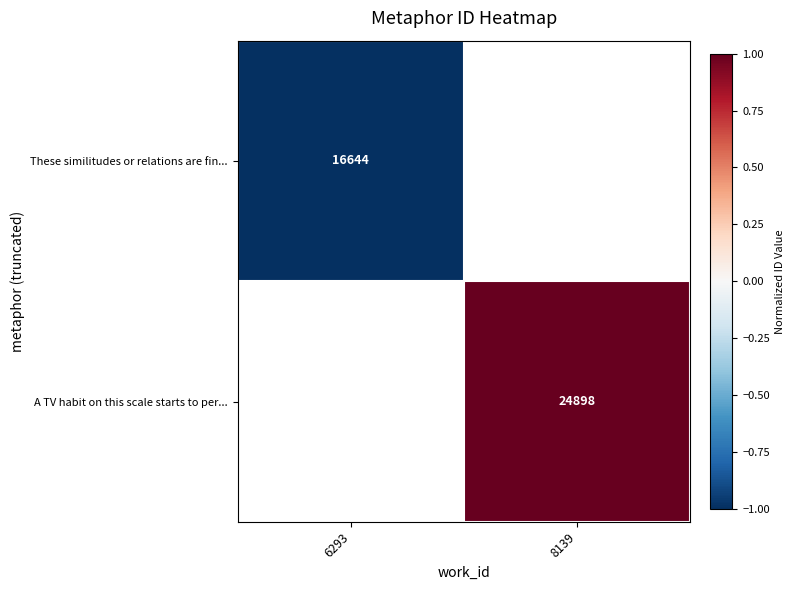

Which category has the lowest value in the These similitudes or relations are fin... series?

6293